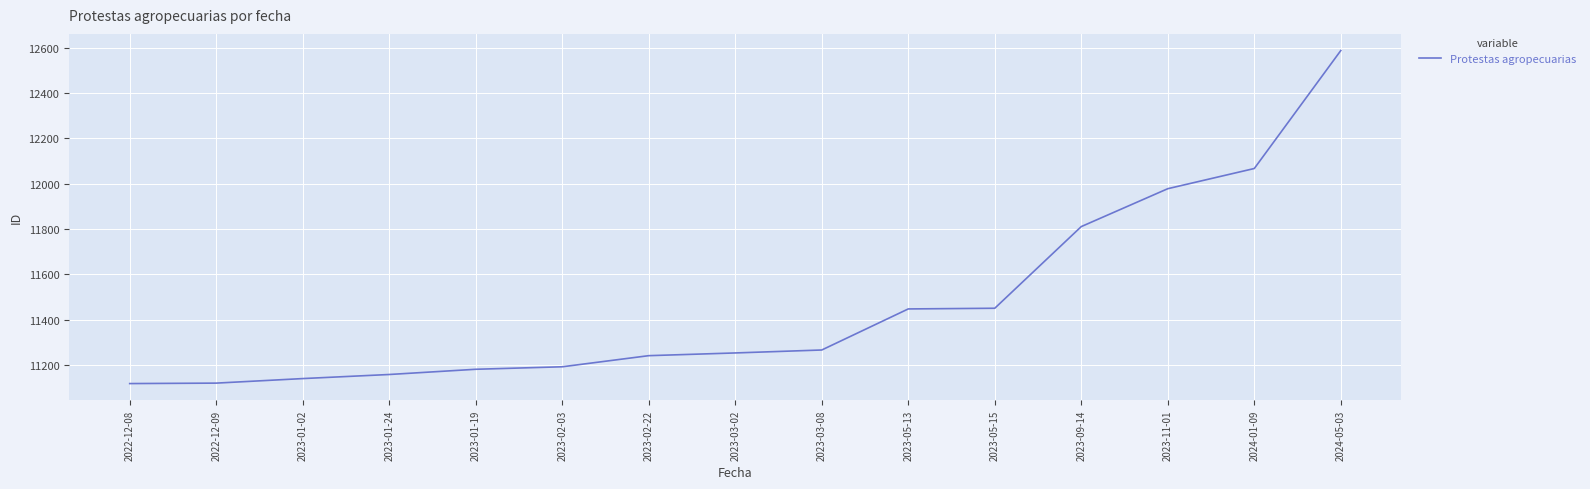

What is the difference between the second highest and second lowest values?

946